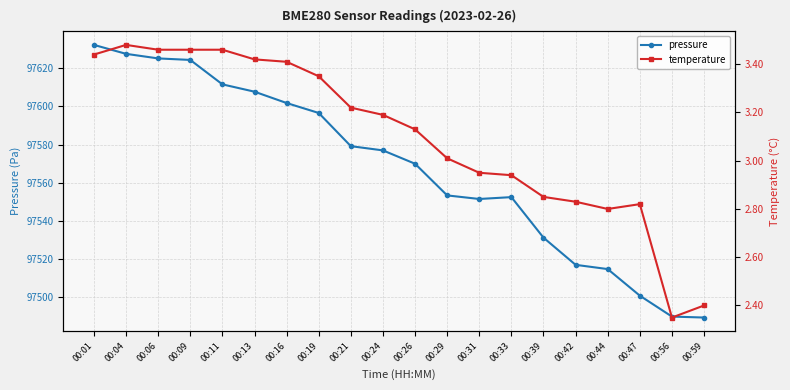

Which has a higher value, 00:31 or 00:16?

00:16